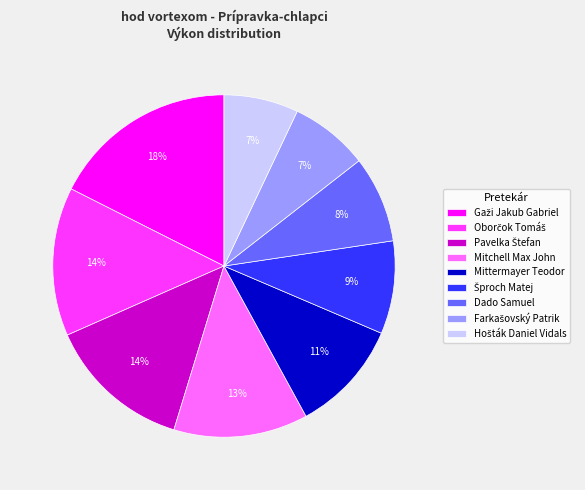

To the nearest percent, what is the difference between the largest and smallest slice percentages?

11%